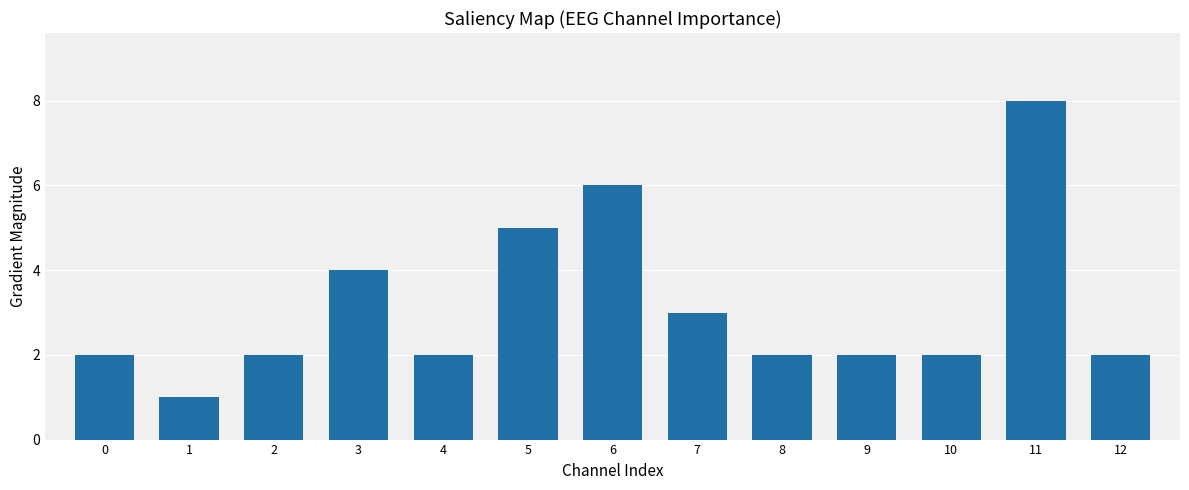

What is the value of the 3rd bar from the left?

2